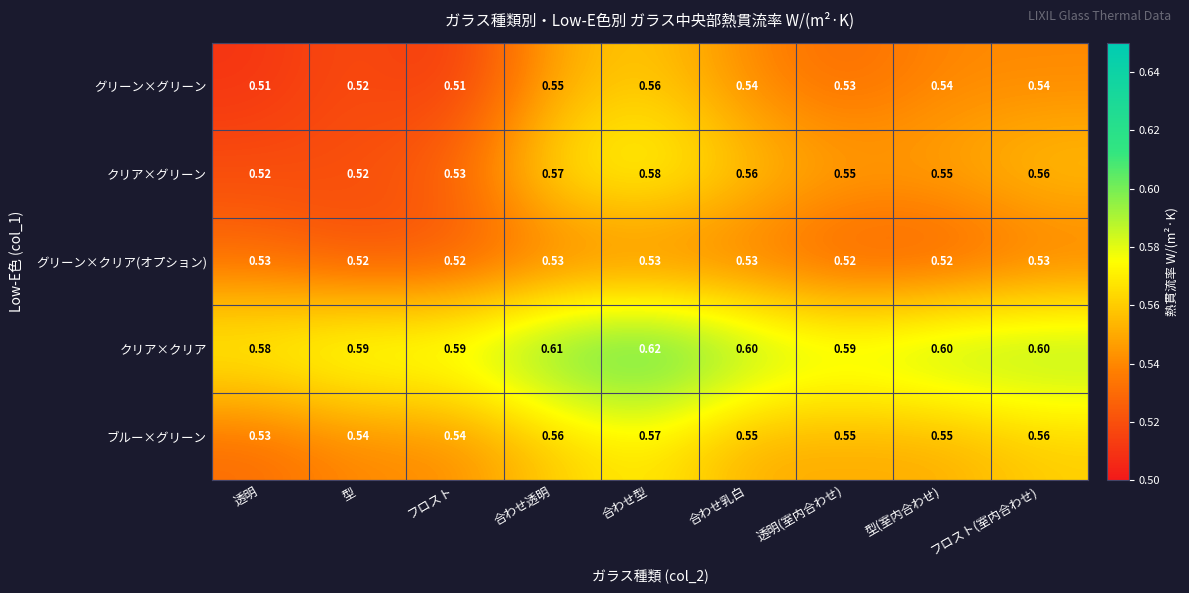

List the series in order of their peak value, highest first.

クリア×クリア, クリア×グリーン, ブルー×グリーン, グリーン×グリーン, グリーン×クリア(オプション)